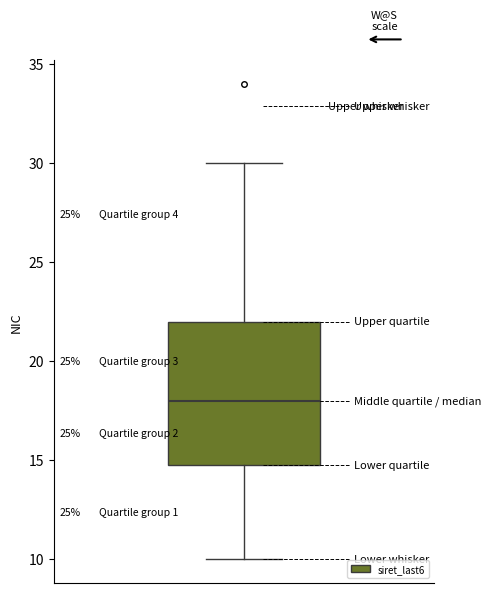

Transcribe this box plot: give where the median line is, the range the box spans, and where the two whiskers end, as read against the y-axis. The values are not printed on the chart, so give them approximately, as read against the axis.

median 18, box 15 to 22, whiskers 10 to 30